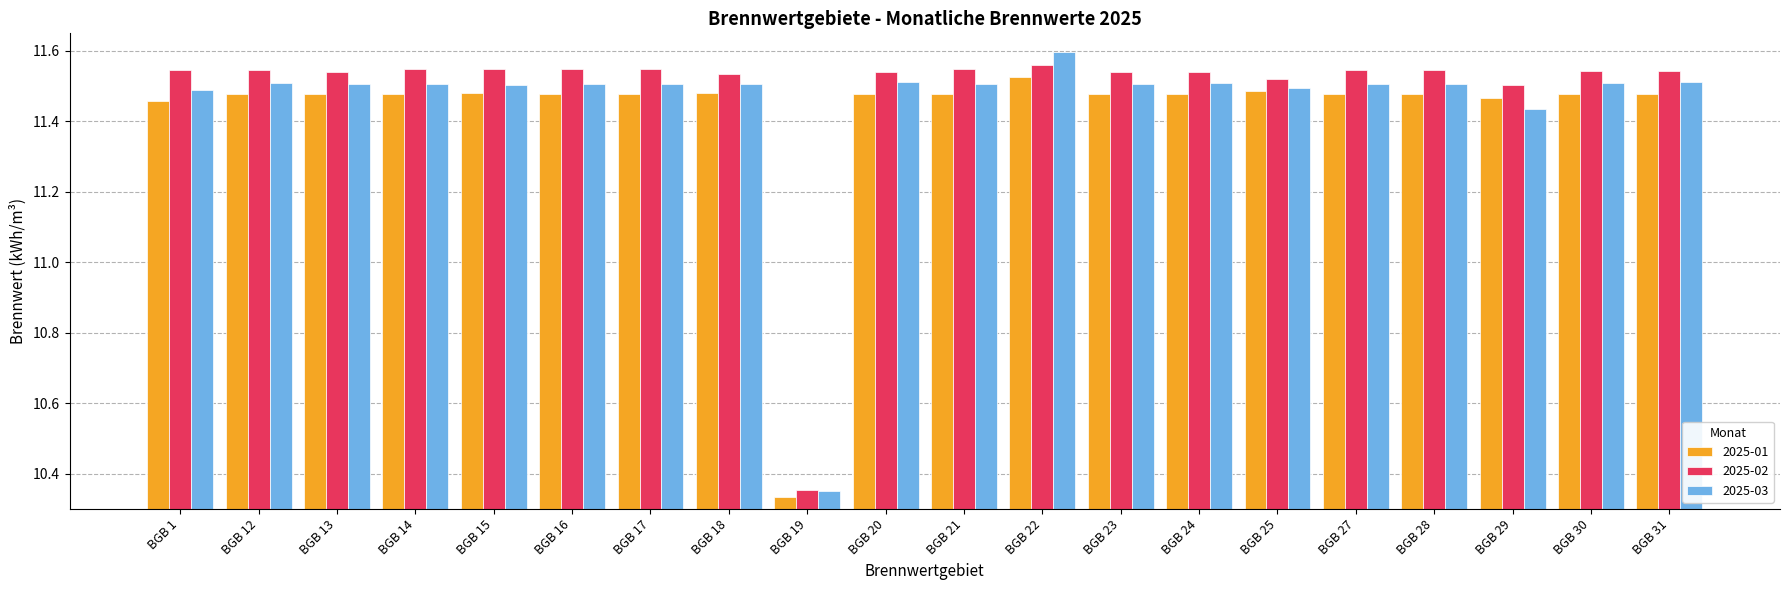

What is the total value across all series at BGB 1?

34.5